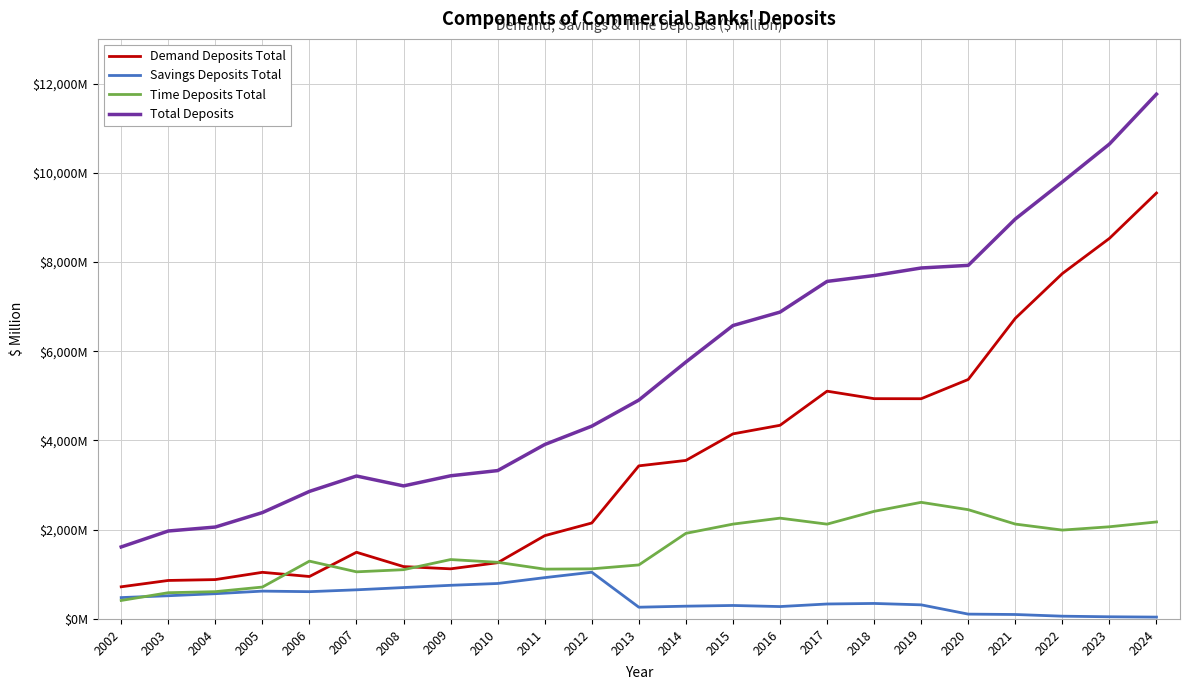

What is the highest value of the Total Deposits series?

11761.5